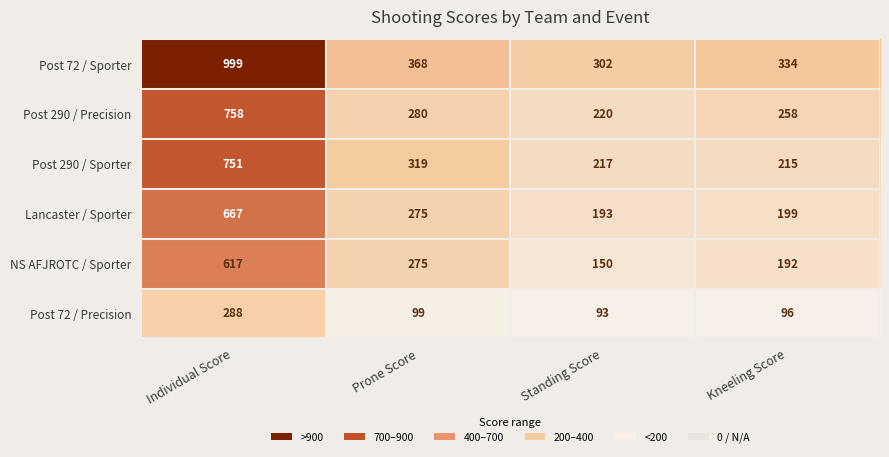

Count the number of categories in the chart.

4